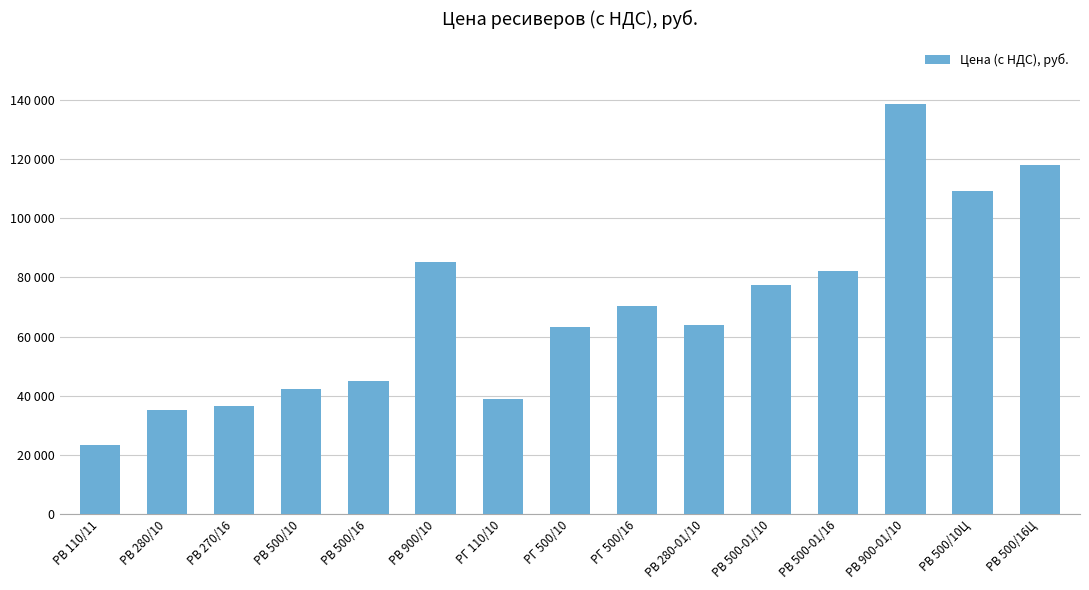

What value does the data have at РВ 500/10Ц, to the nearest 50?

109000